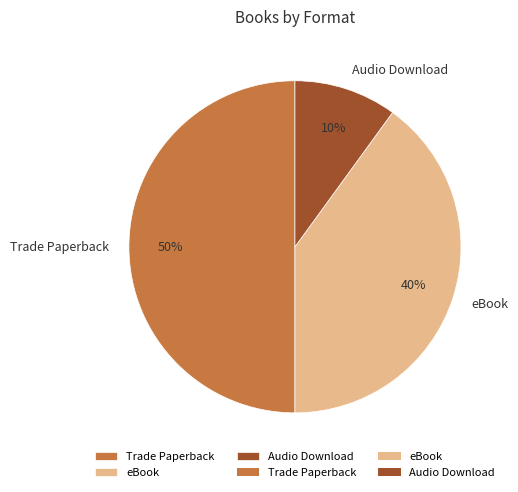

Do eBook and Trade Paperback together represent more than half of the pie?

Yes